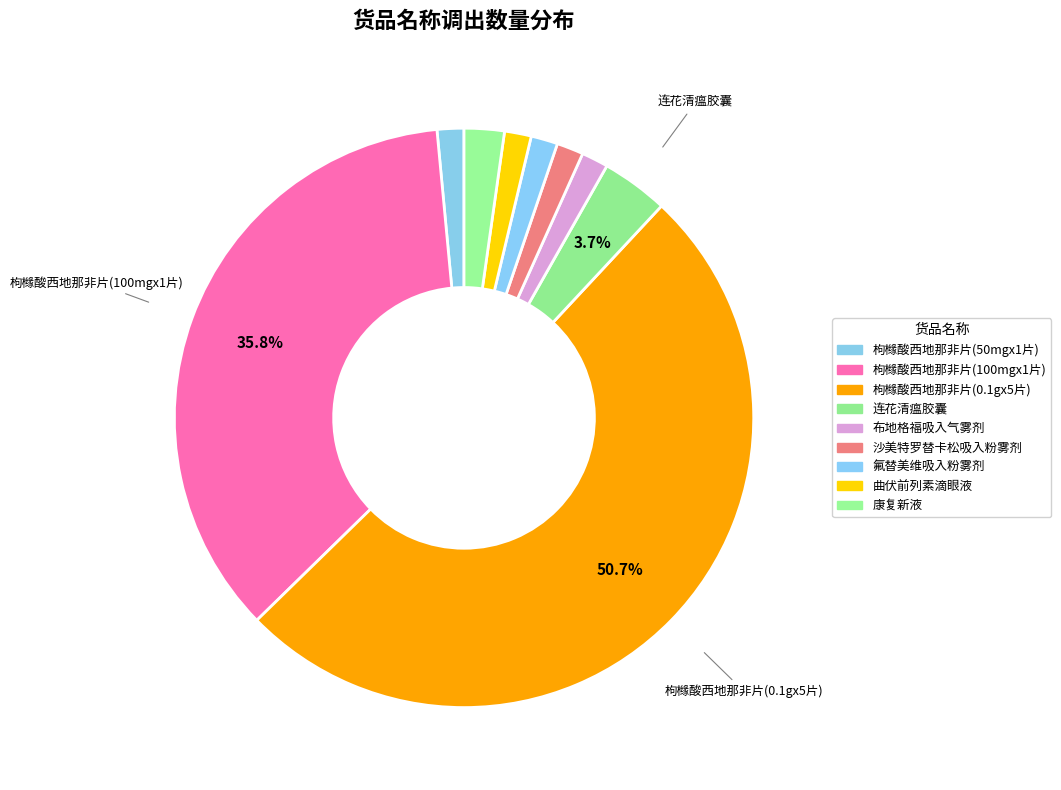

To the nearest percent, what is the average slice percentage?

11%